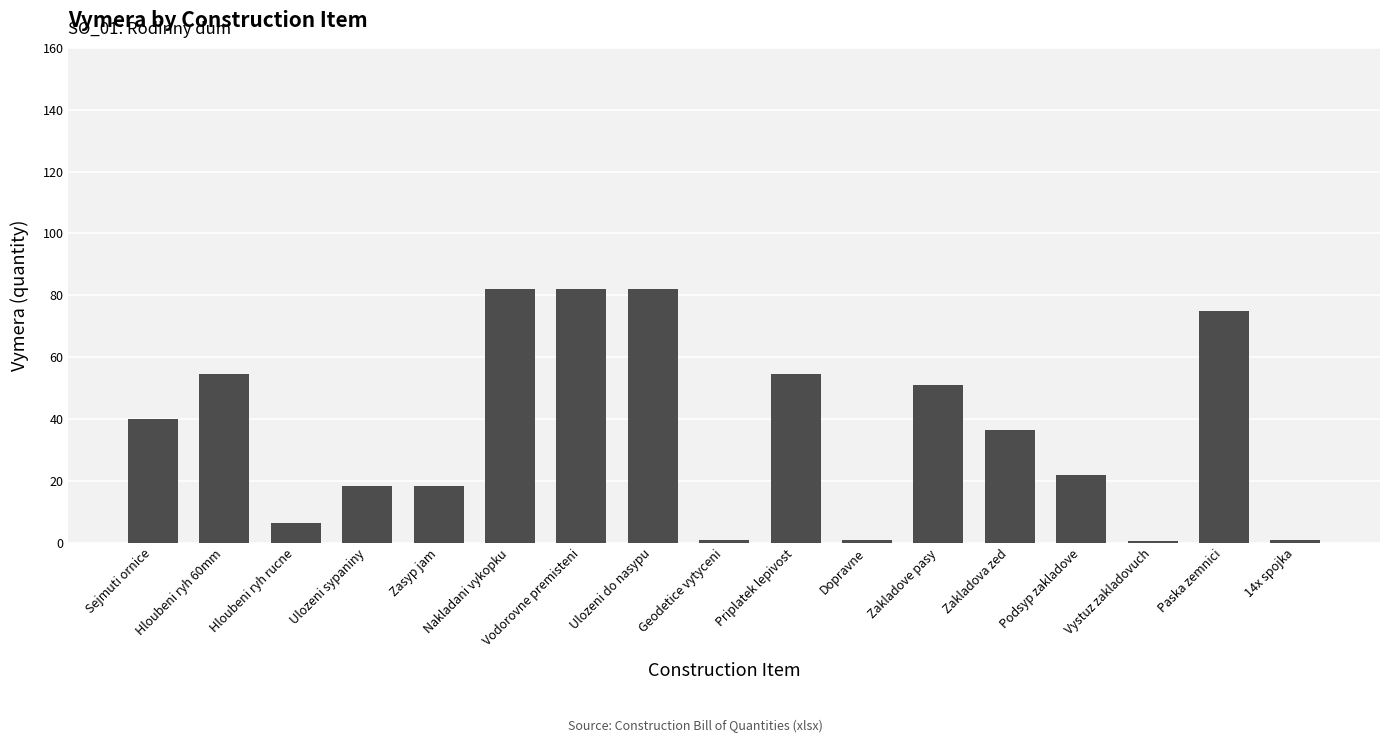

The chart shows a value of 111.1 at Ulozeni do nasypu. True or false?

False